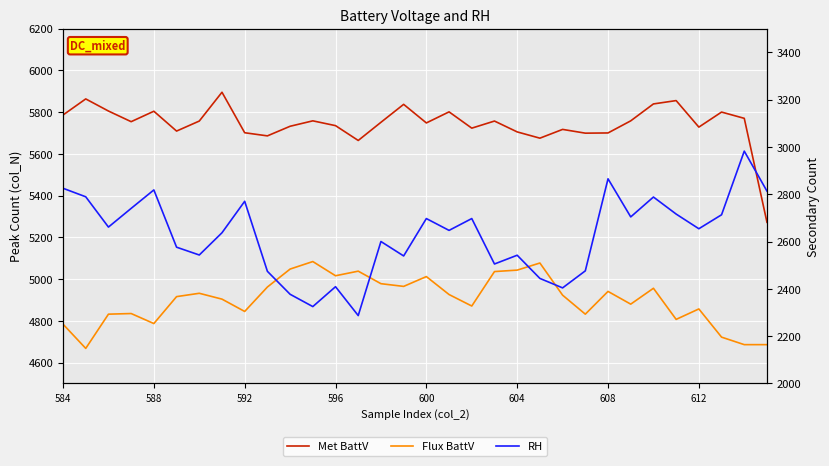

Does the chart display data point markers on the line(s)?

No